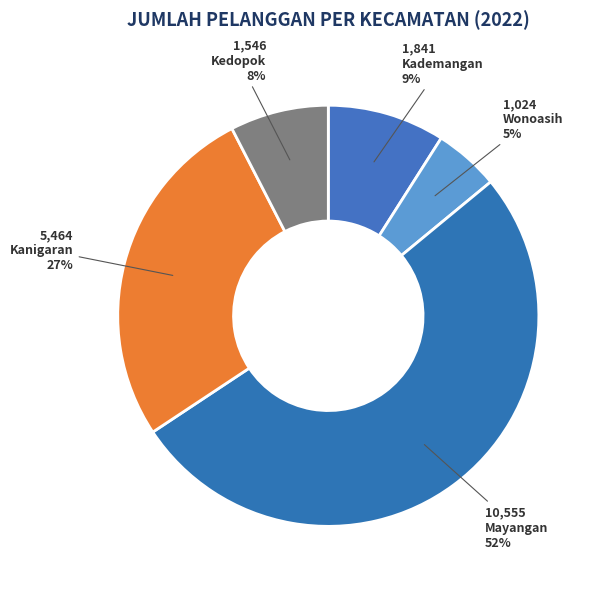

Count the number of slices in the pie.

5